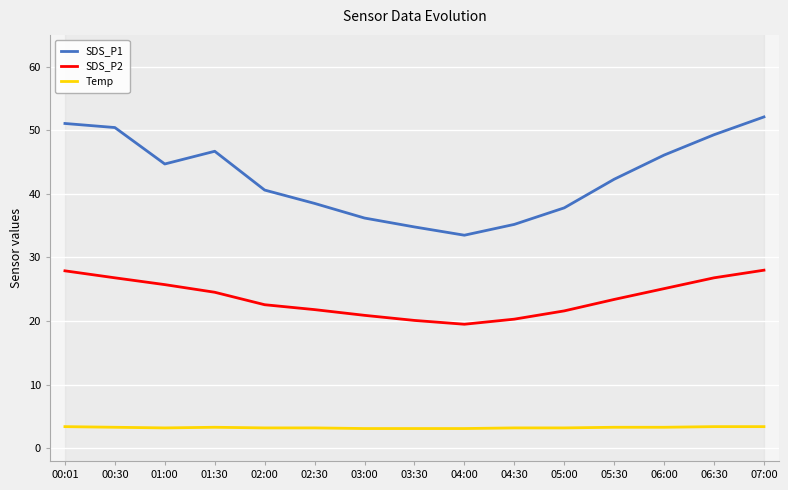

At how many categories does at least one series exceed 39?

9